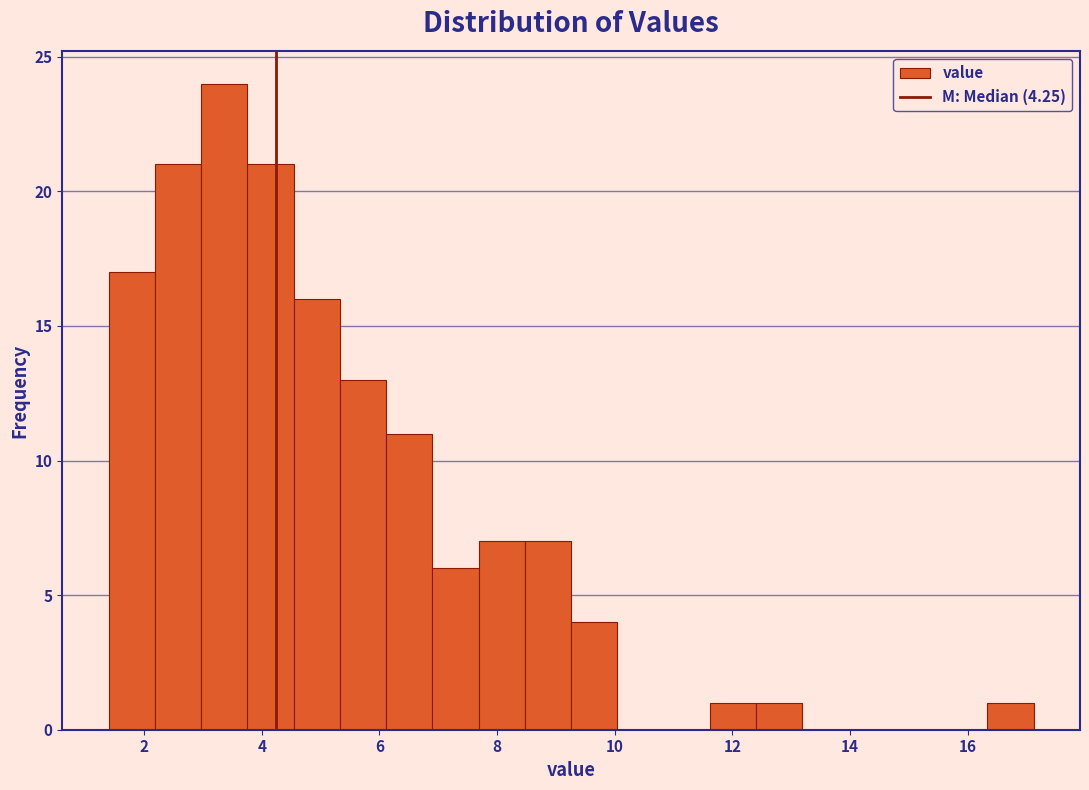

Around what value on the x-axis is the tallest bar? Give the approximate position of its centre, as read against the axis.

3.4